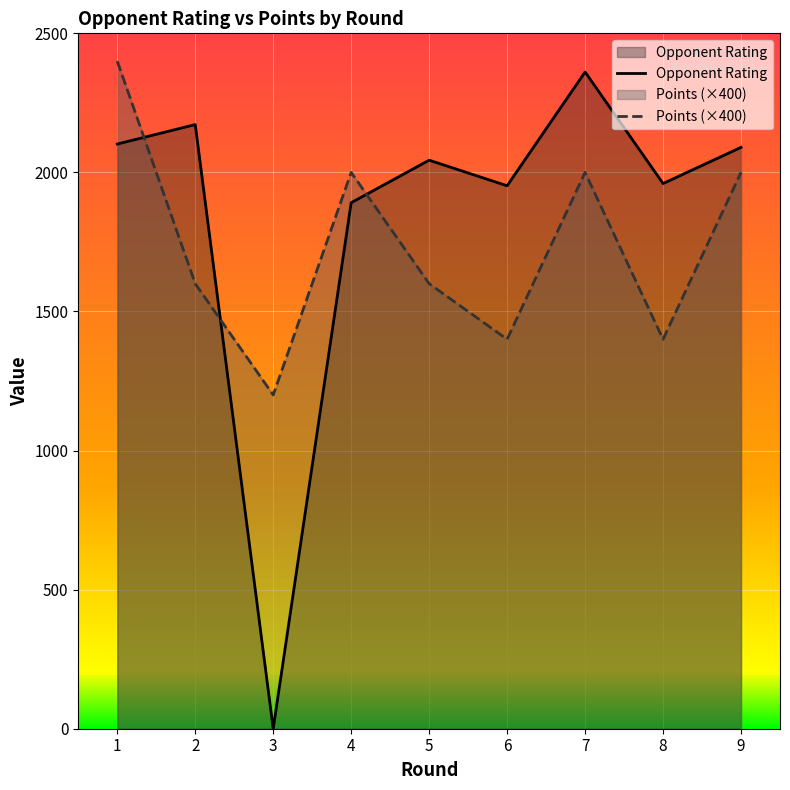

Which category has the highest value across all series?

1